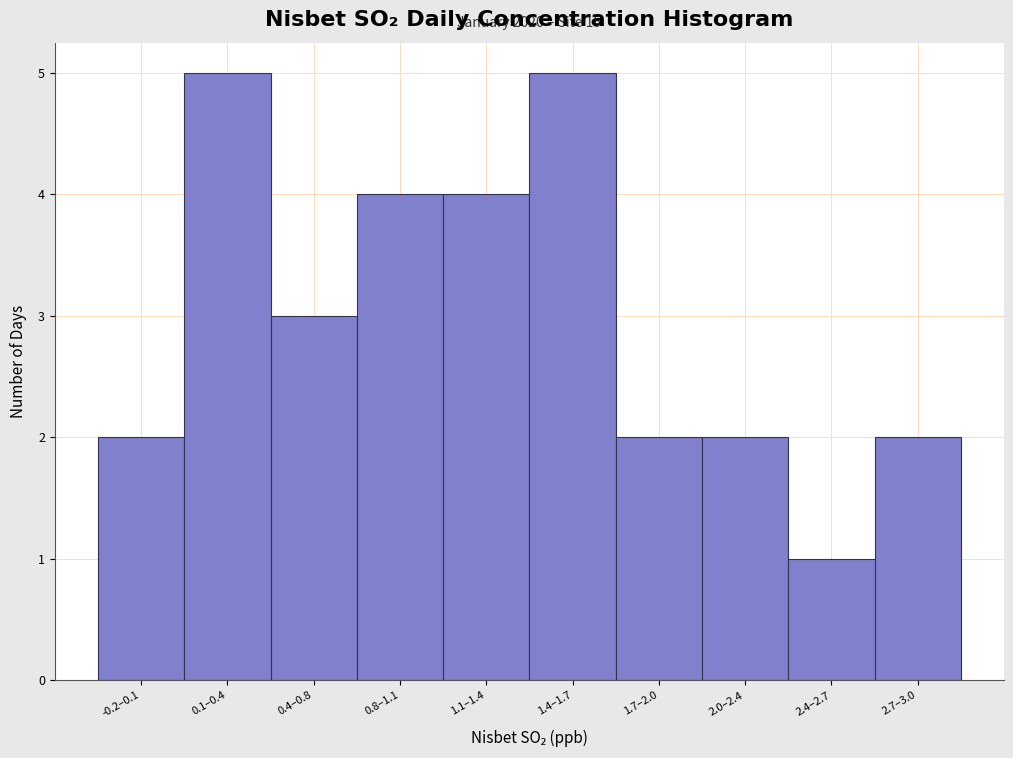

Reading left to right, what are all the values shown in this chart?

2	5	3	4	4	5	2	2	1	2